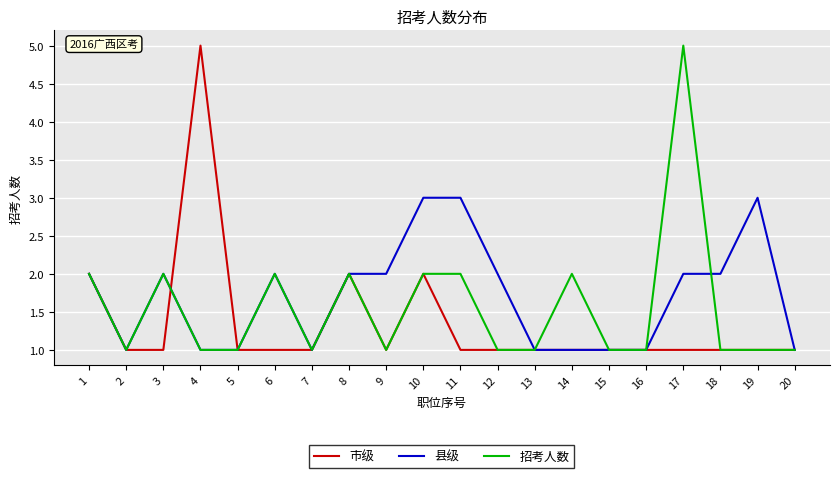

Count the number of categories in the chart.

20